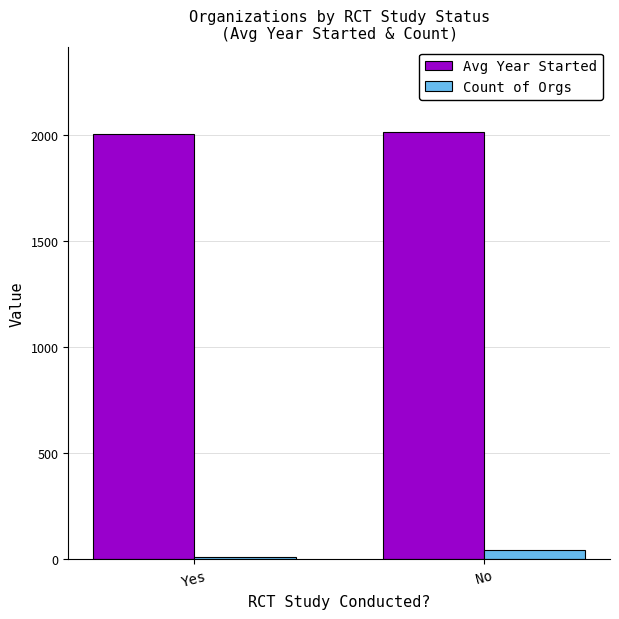

What is the maximum value for Avg Year Started?

2013.7